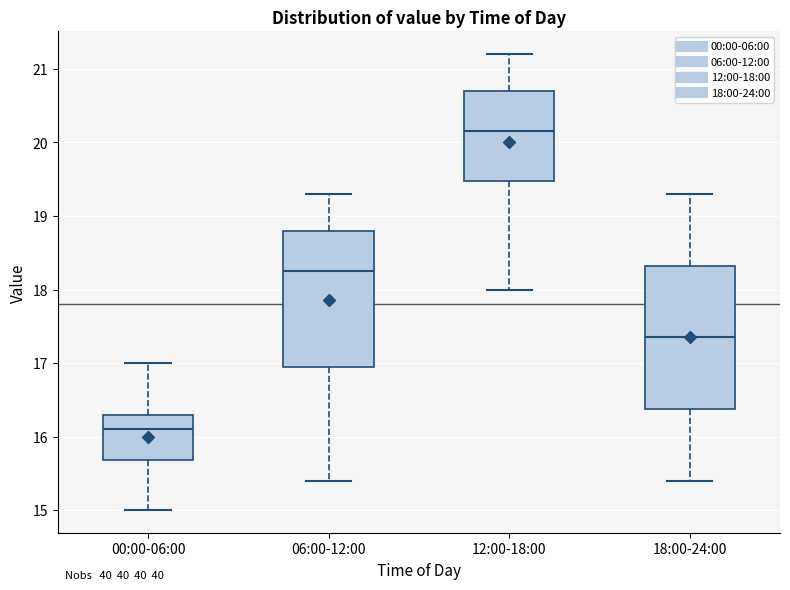

Where does the lower whisker of the box for 12:00-18:00 end on the y-axis? The values are not printed on the chart, so give them approximately, as read against the axis.

18.0